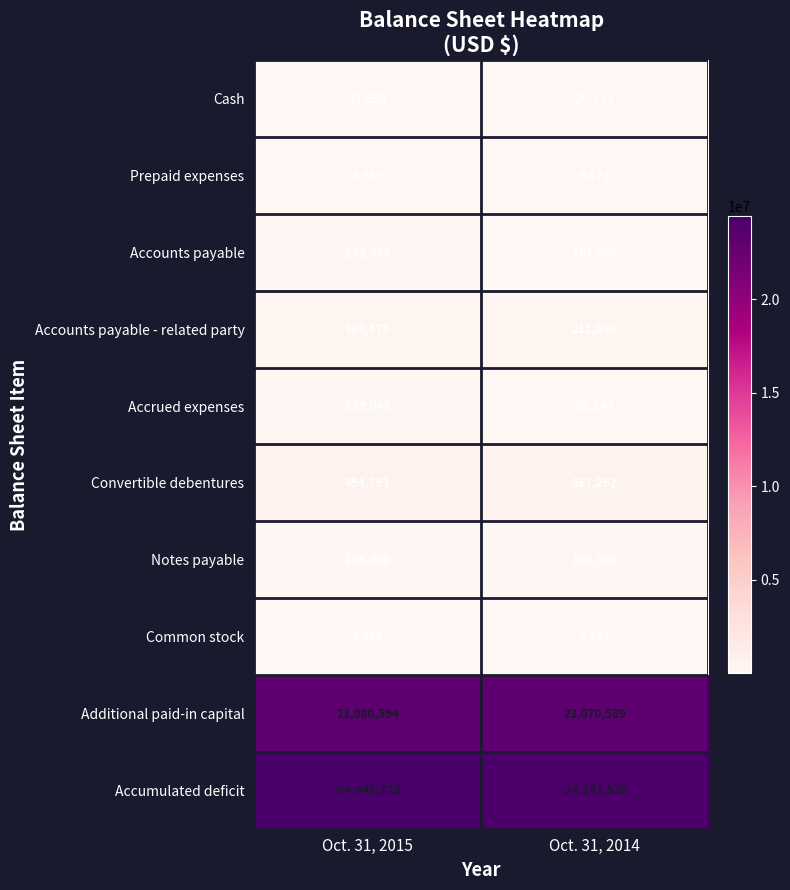

Reading left to right, list all the values displayed in this chart.

Cash: Oct. 31, 2015=21658	Oct. 31, 2014=26114
Prepaid expenses: Oct. 31, 2015=6969	Oct. 31, 2014=6673
Accounts payable: Oct. 31, 2015=102086	Oct. 31, 2014=101055
Accounts payable - related party: Oct. 31, 2015=369479	Oct. 31, 2014=211898
Accrued expenses: Oct. 31, 2015=119046	Oct. 31, 2014=62144
Convertible debentures: Oct. 31, 2015=694791	Oct. 31, 2014=617262
Notes payable: Oct. 31, 2015=105000	Oct. 31, 2014=105000
Common stock: Oct. 31, 2015=6359	Oct. 31, 2014=6359
Additional paid-in capital: Oct. 31, 2015=23080594	Oct. 31, 2014=23070589
Accumulated deficit: Oct. 31, 2015=-24448728	Oct. 31, 2014=-24141520